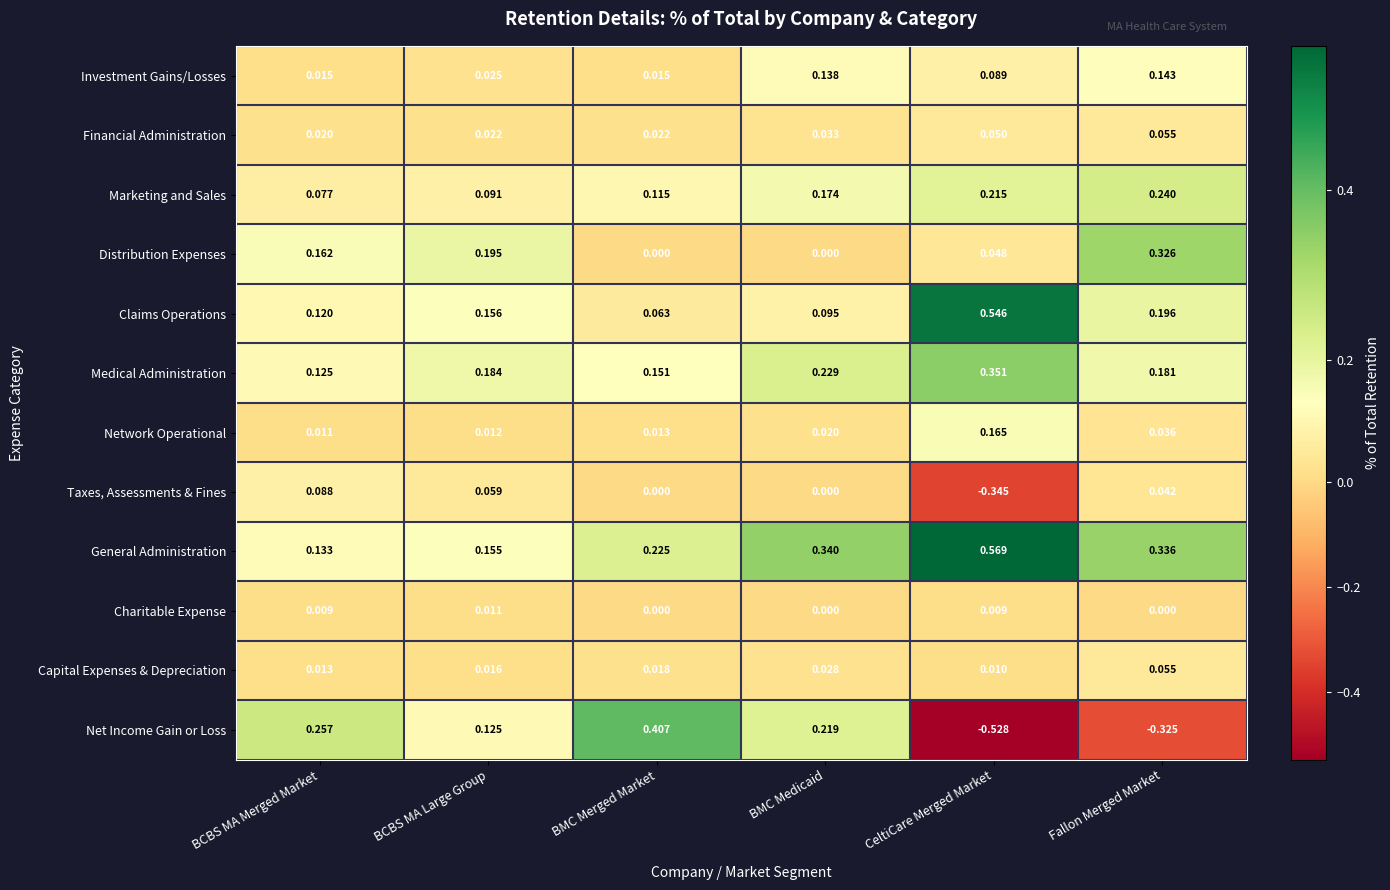

Where is Net Income Gain or Loss nearest to the value 0?

BCBS MA Large Group